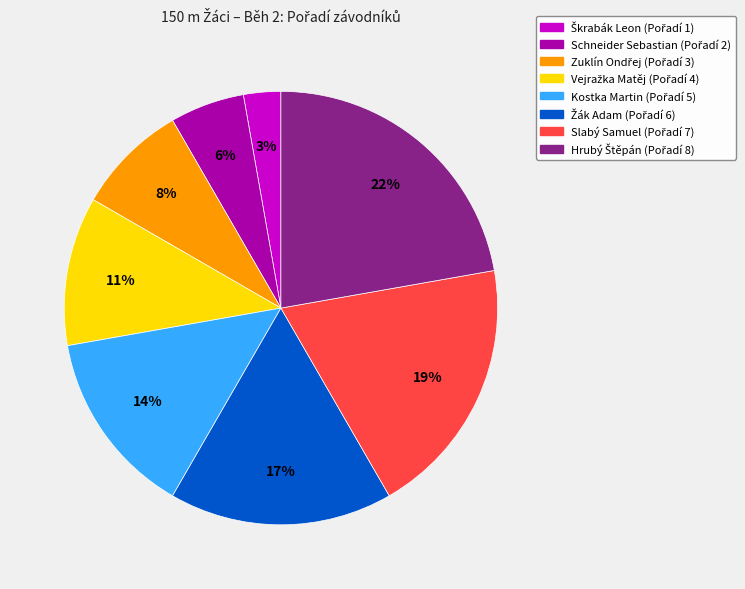

How many slices are in this pie chart?

8